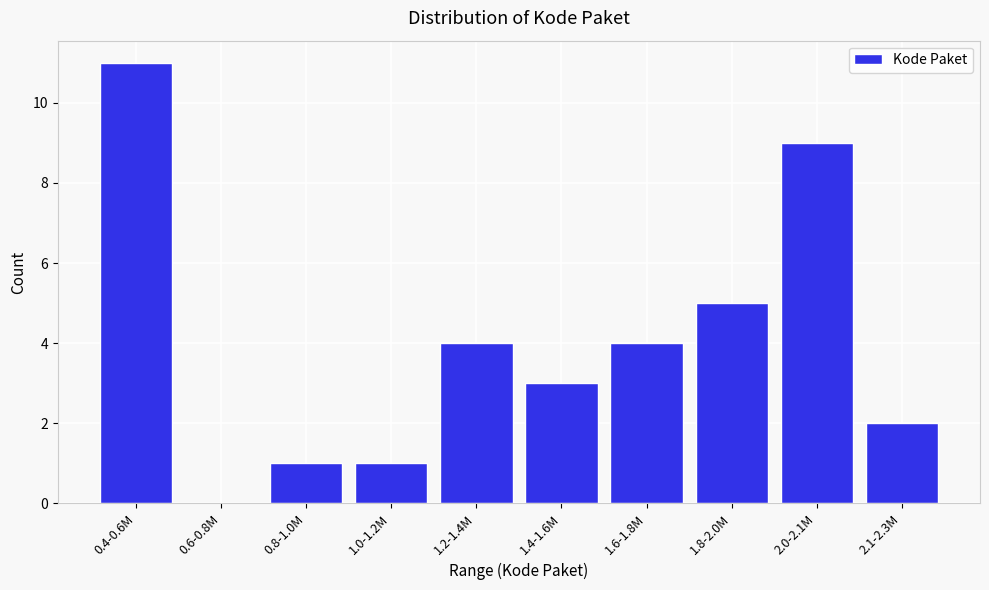

Reading left to right, transcribe all the data shown in this chart.

0.4-0.6M=11	0.6-0.8M=0	0.8-1.0M=1	1.0-1.2M=1	1.2-1.4M=4	1.4-1.6M=3	1.6-1.8M=4	1.8-2.0M=5	2.0-2.1M=9	2.1-2.3M=2